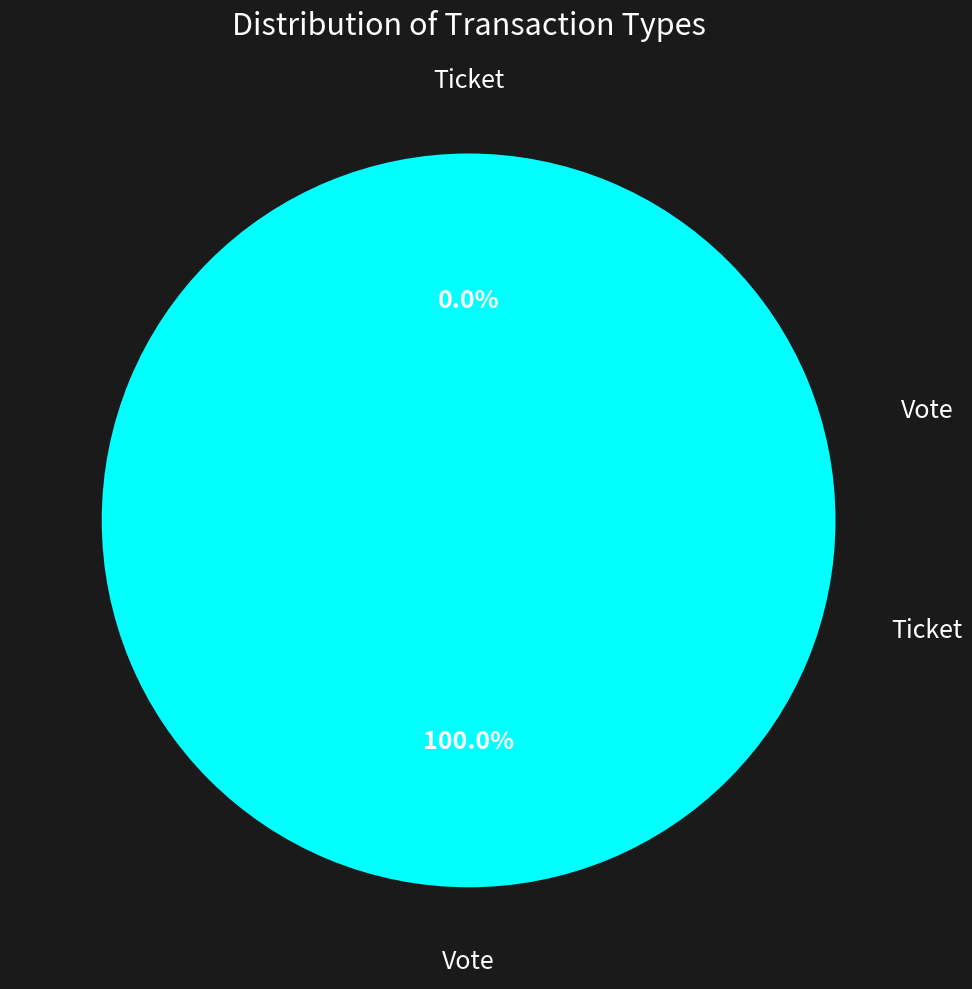

What is the largest slice in the pie chart?

Vote